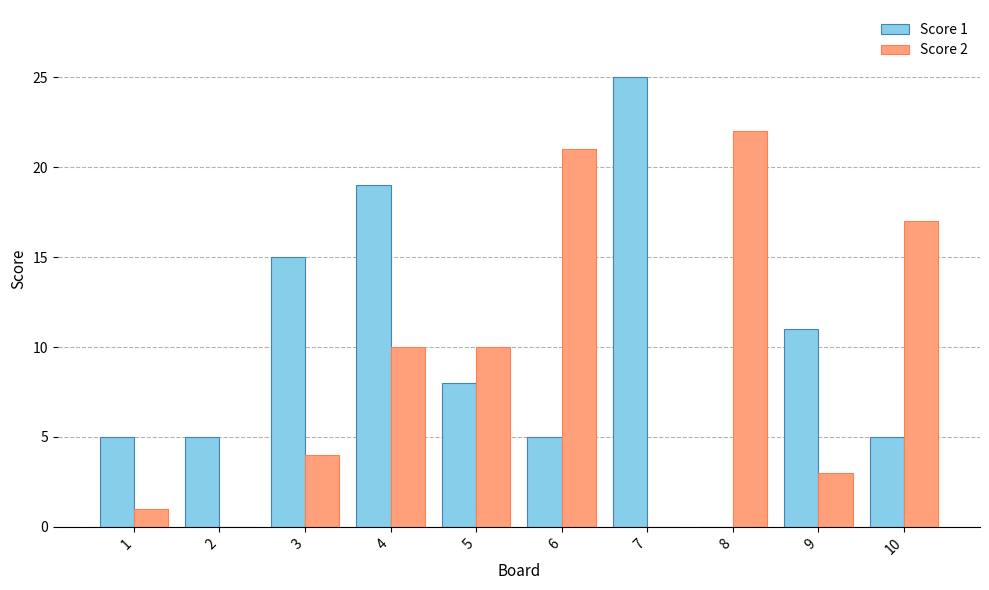

What is the maximum value shown in the chart?

25